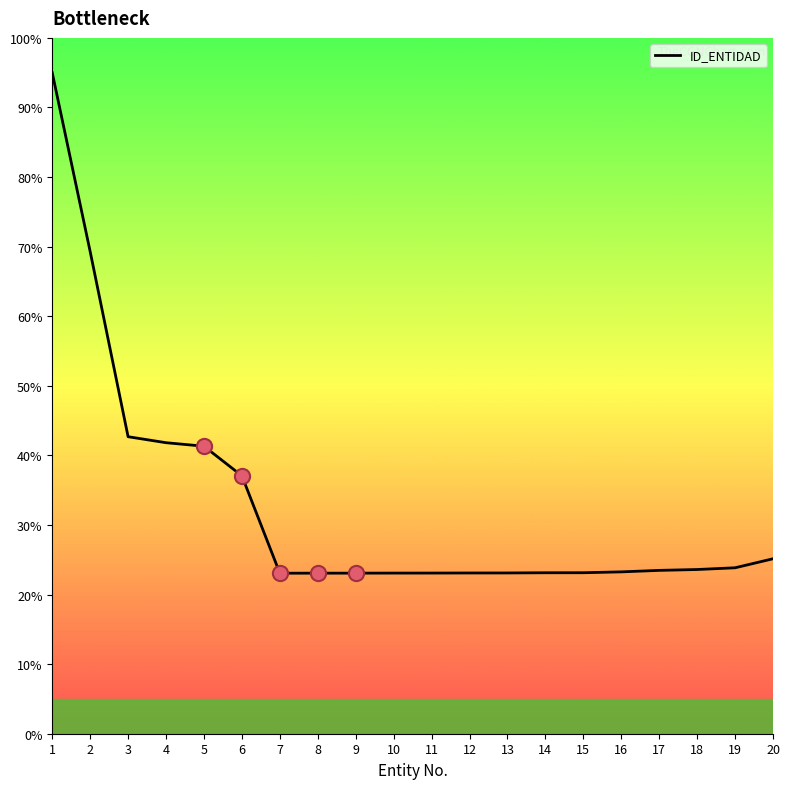

What is the change in value from 12 to 16?

+0.2